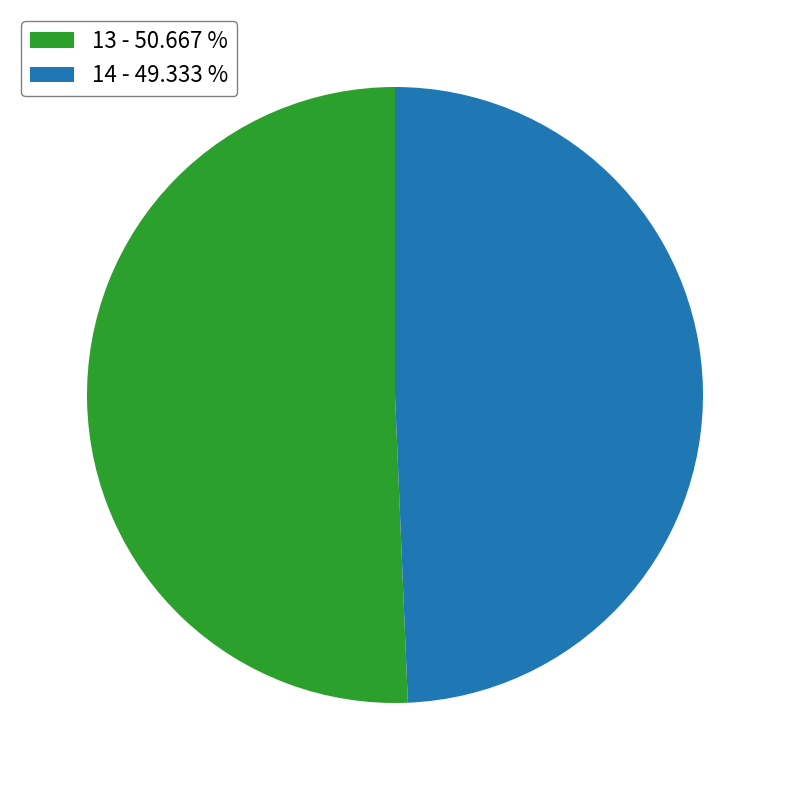

Is there any slice that represents more than half of the pie?

Yes